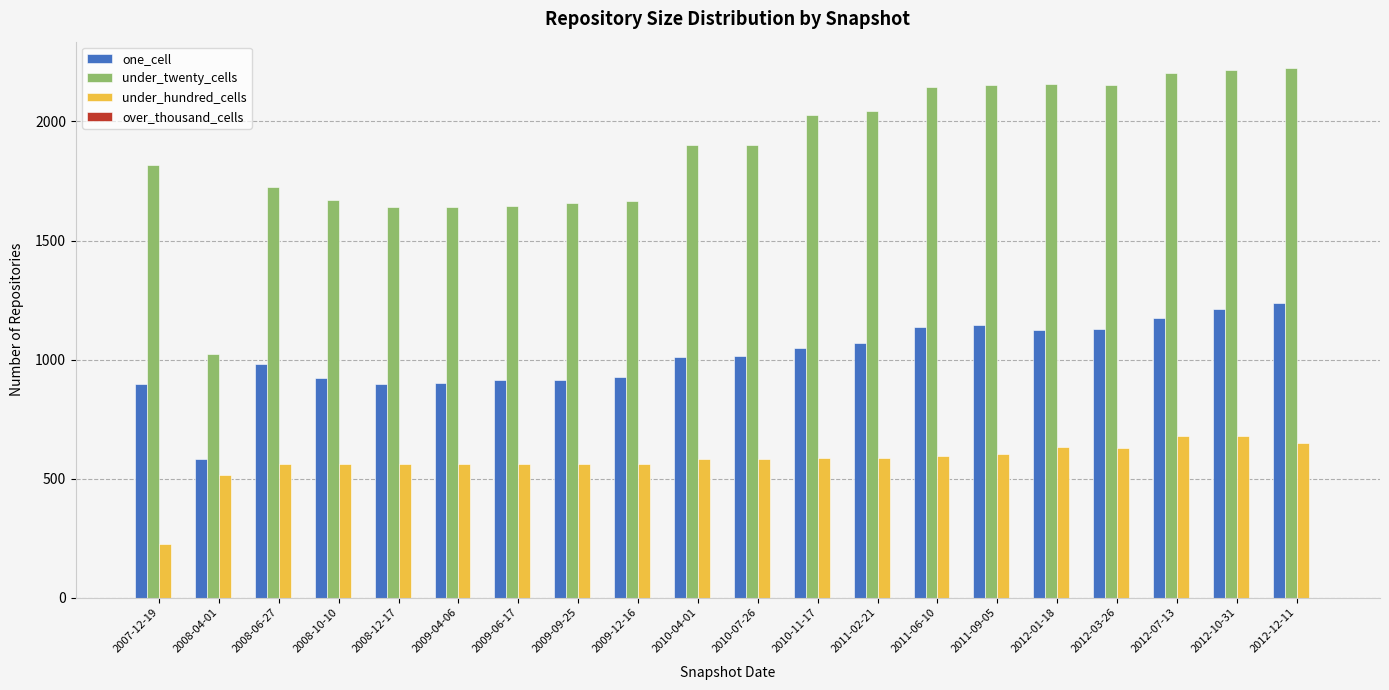

Which category has the lowest value in the under_twenty_cells series?

2008-04-01